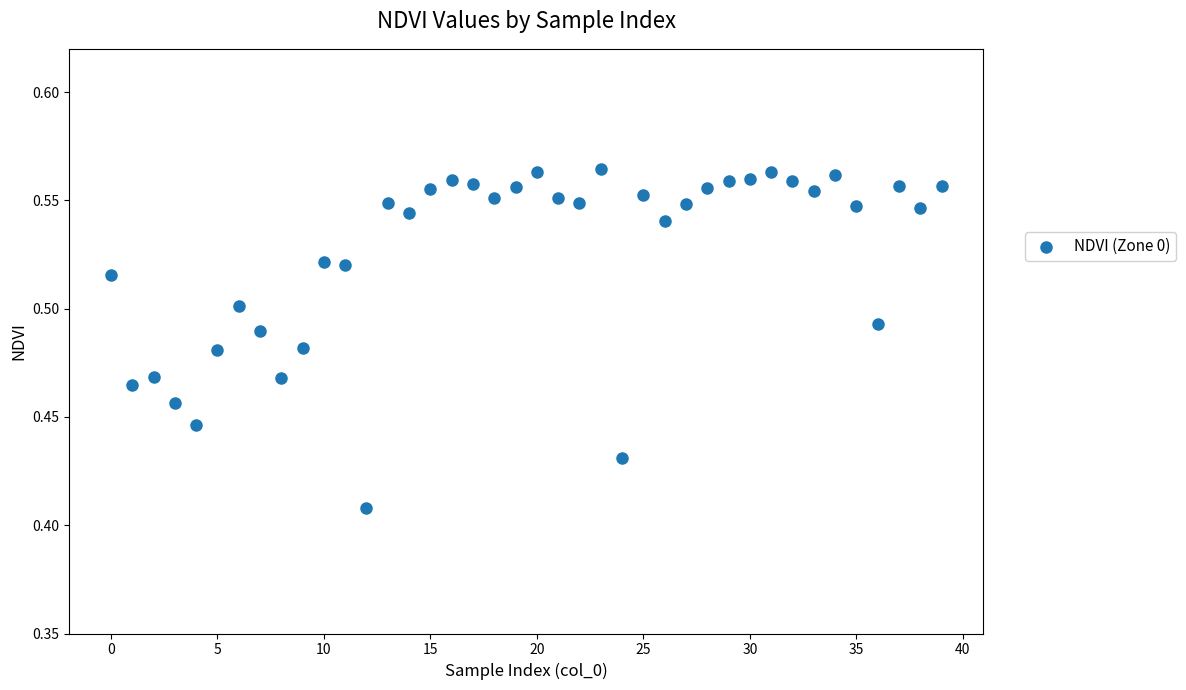

How many data points are displayed?

40